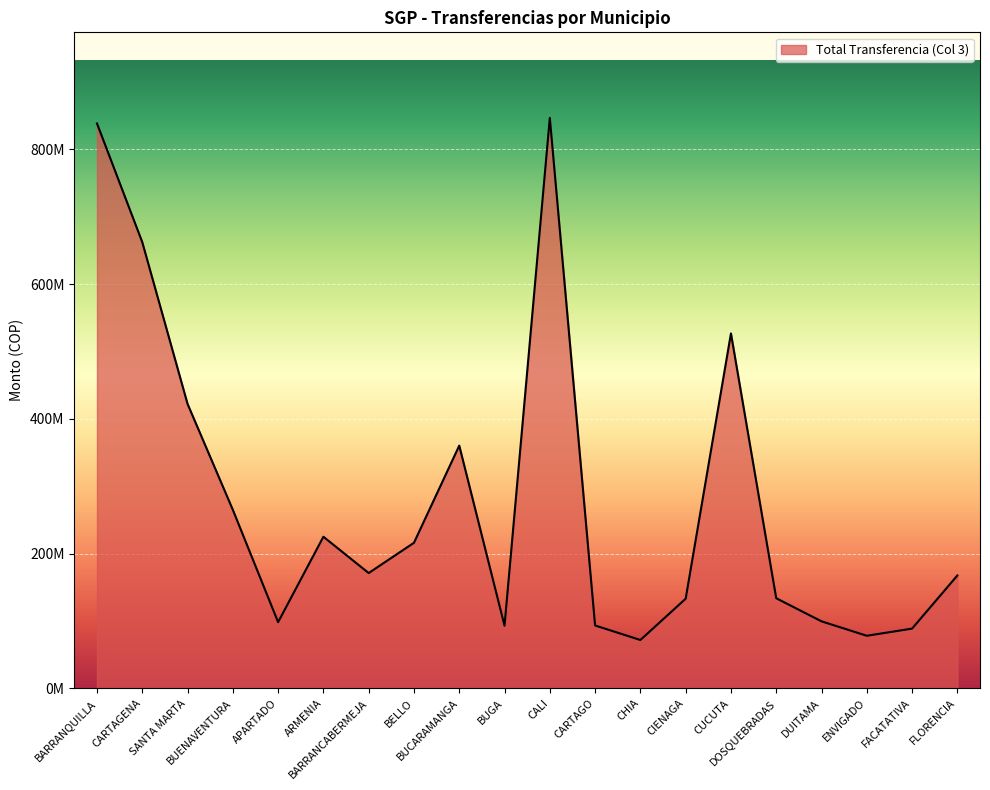

What is the label of the 6th point from the right?

CUCUTA